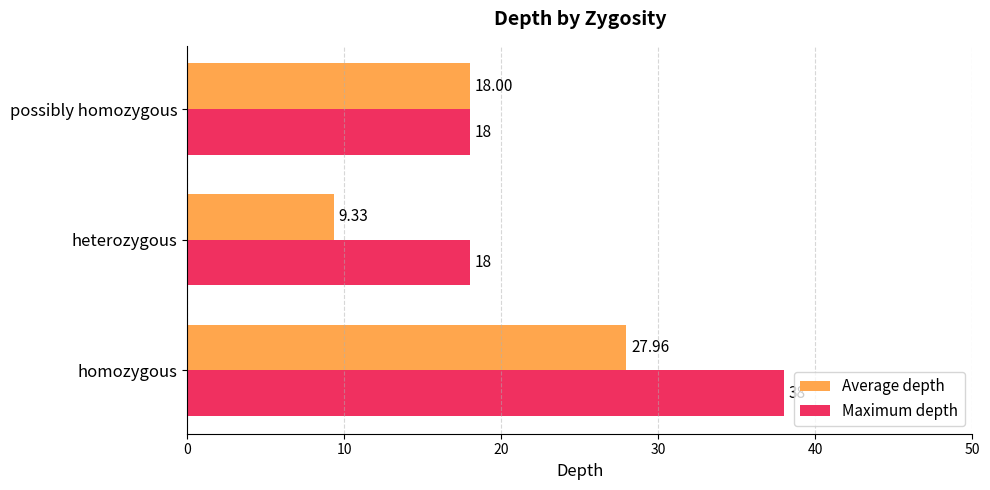

Rank the categories by Average depth value from lowest to highest.

heterozygous, possibly homozygous, homozygous